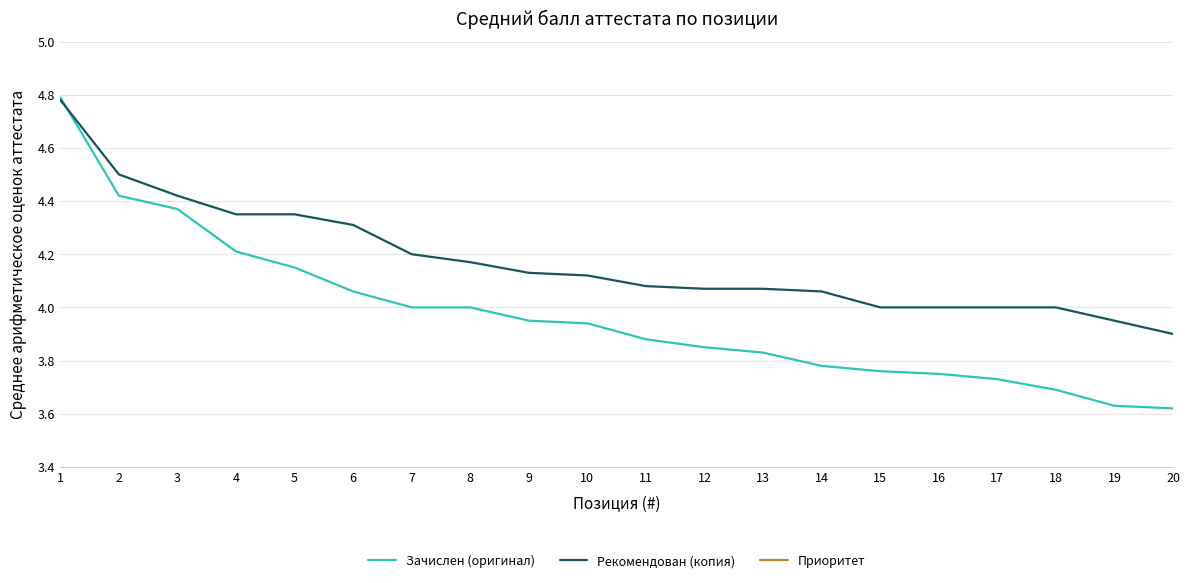

What is the greatest value displayed?

4.8